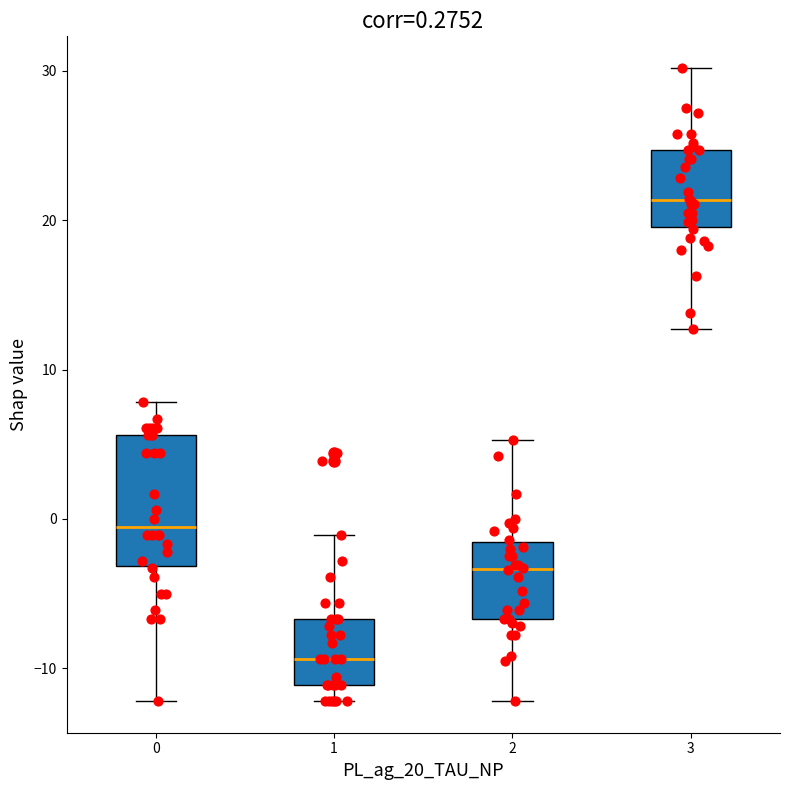

Which box has the lowest median line?

1